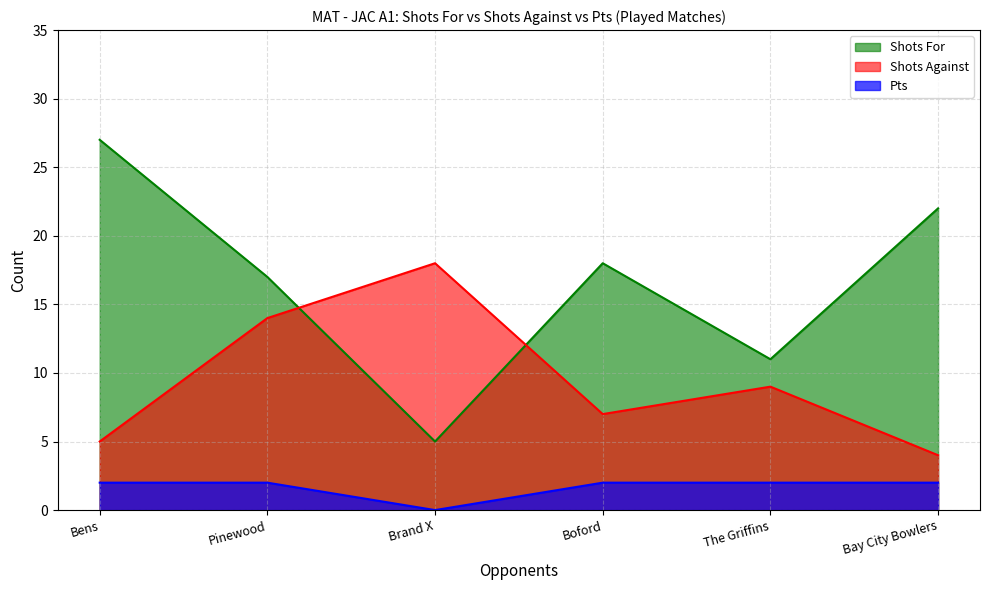

Which series has the largest range (max minus min)?

Shots For